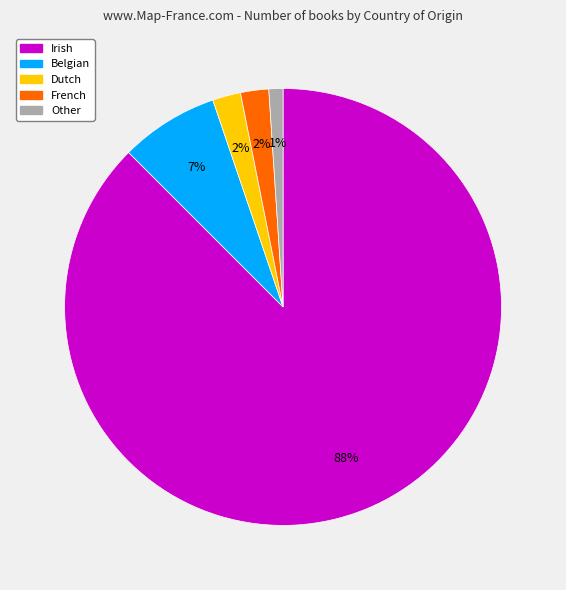

Approximately how many times larger is the value at French compared to Other?

2.0